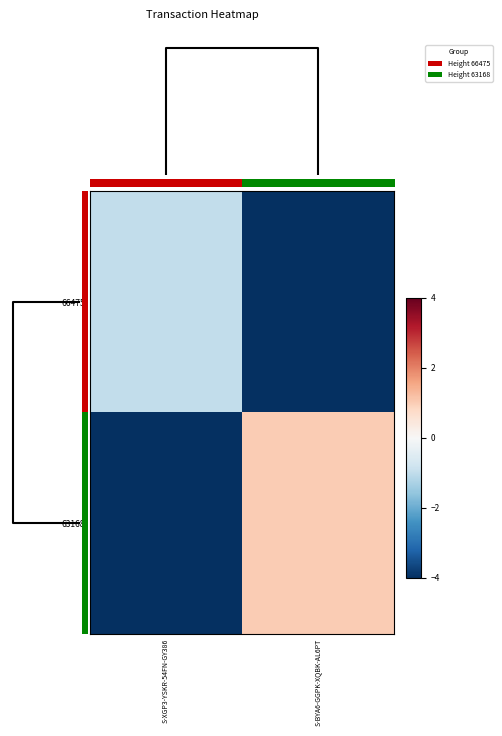

List the series in order of their peak value, highest first.

63168, 66475